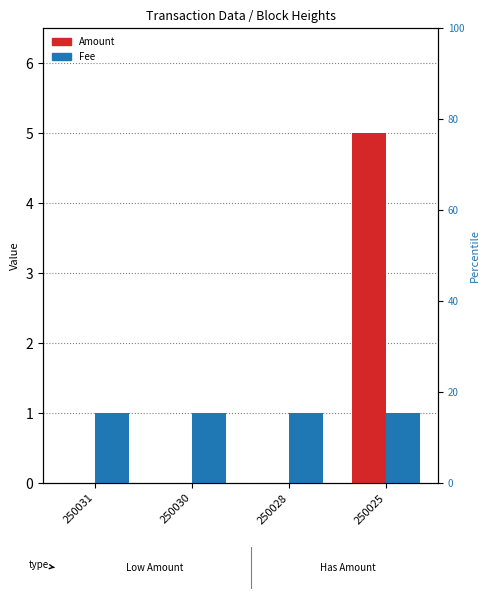

List the labels in order of Amount value, largest first.

250025, 250031, 250030, 250028